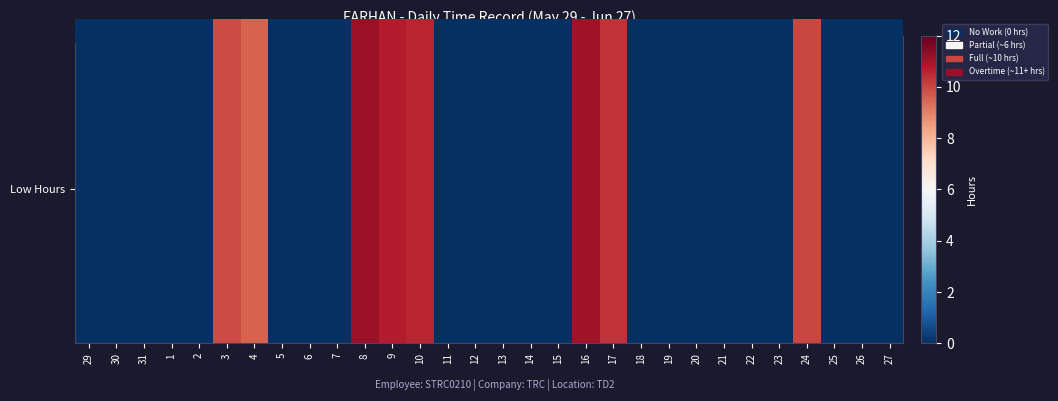

Between 6 and 7, which is larger?

6